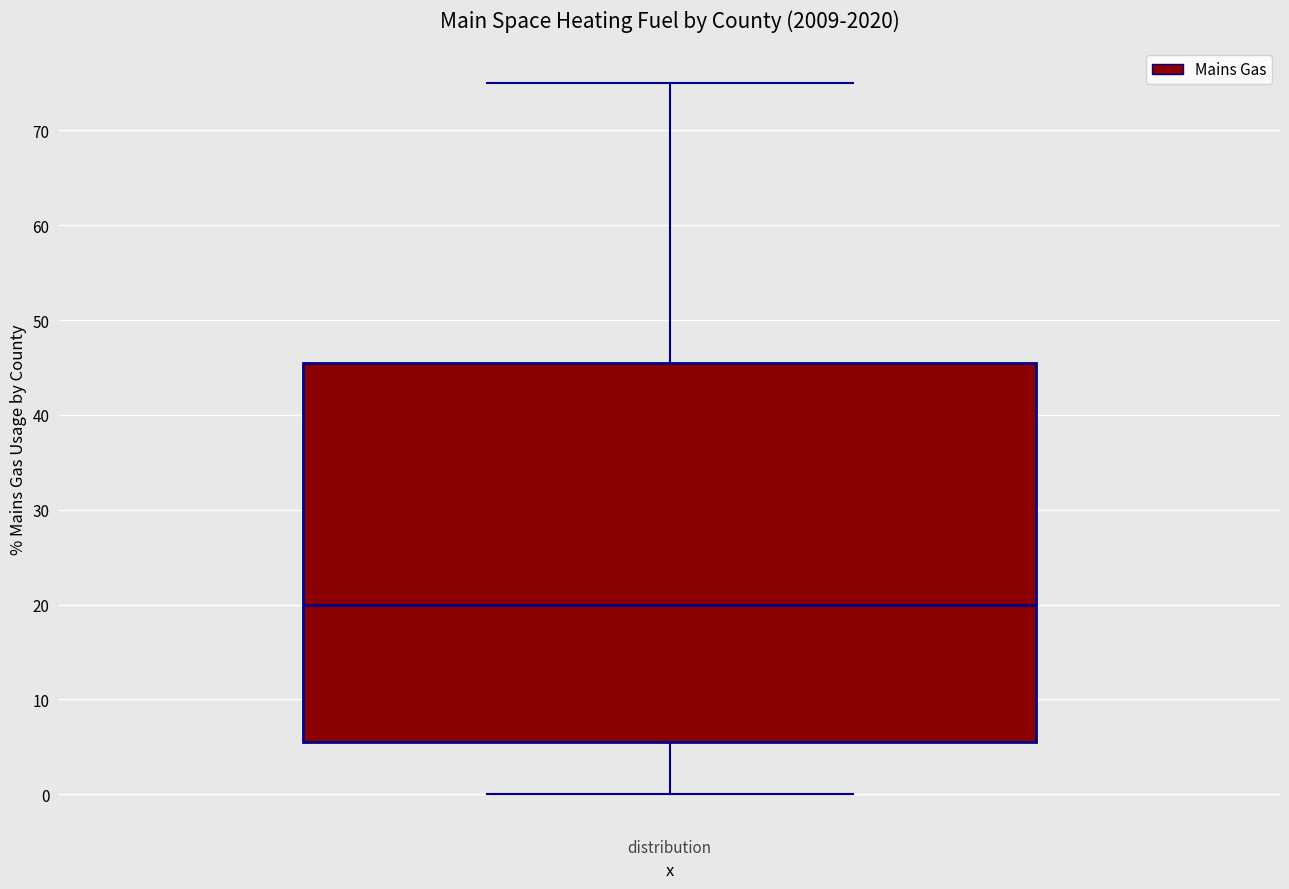

Where is the lower edge of the box for distribution on the y-axis? The values are not printed on the chart, so give them approximately, as read against the axis.

6